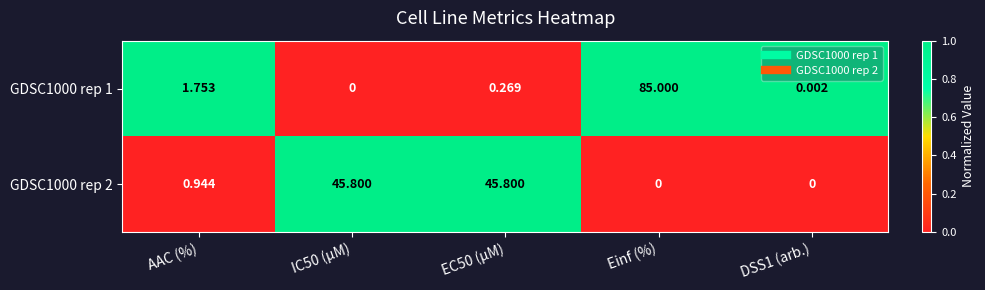

List the series in order of their overall mean, lowest first.

GDSC1000 rep 1, GDSC1000 rep 2